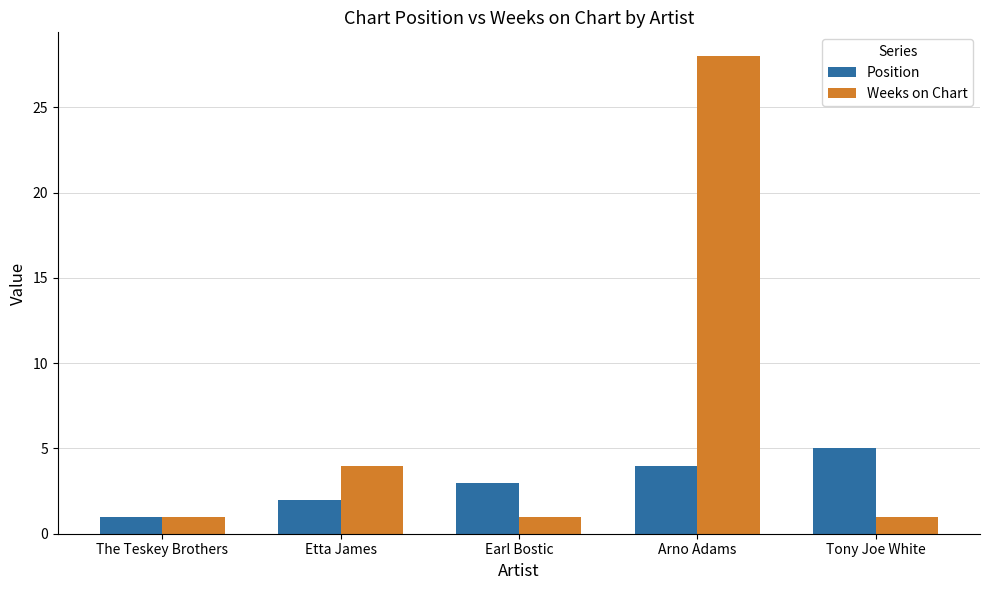

List the series in order of their overall mean, lowest first.

Position, Weeks on Chart